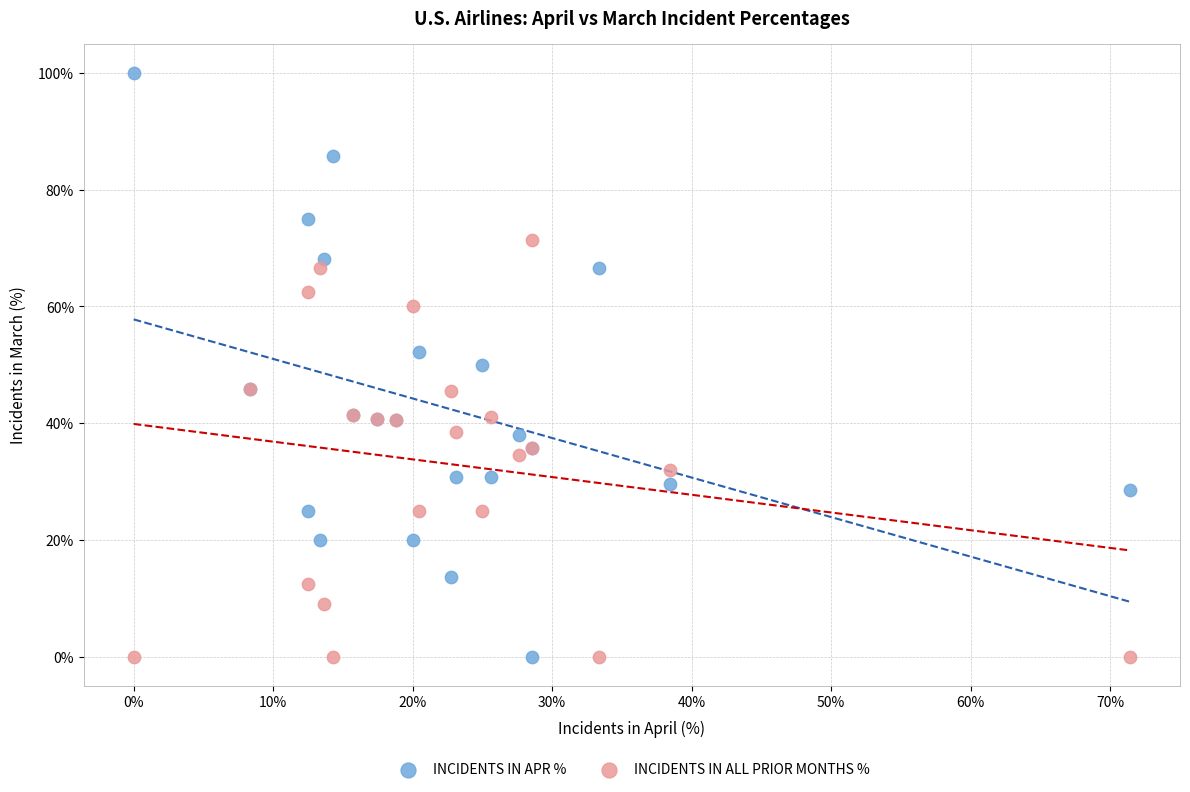

Which series has the widest spread of Y values?

INCIDENTS IN APR %